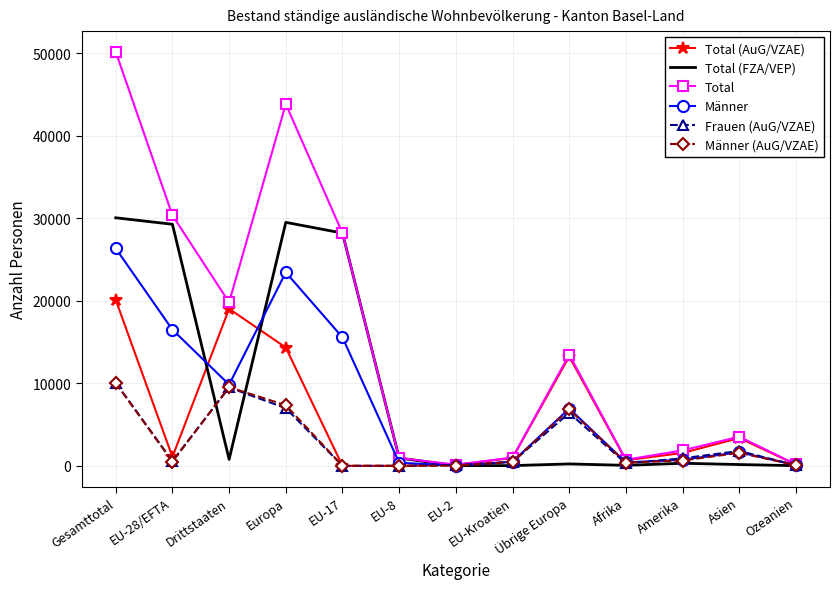

What is the maximum value for Frauen (AuG/VZAE)?

10064